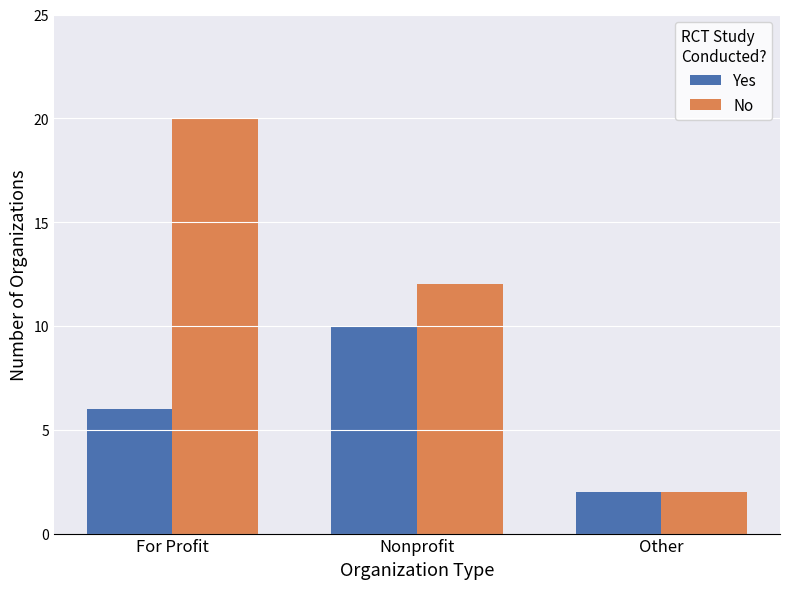

List the series in order of their peak value, lowest first.

Yes, No